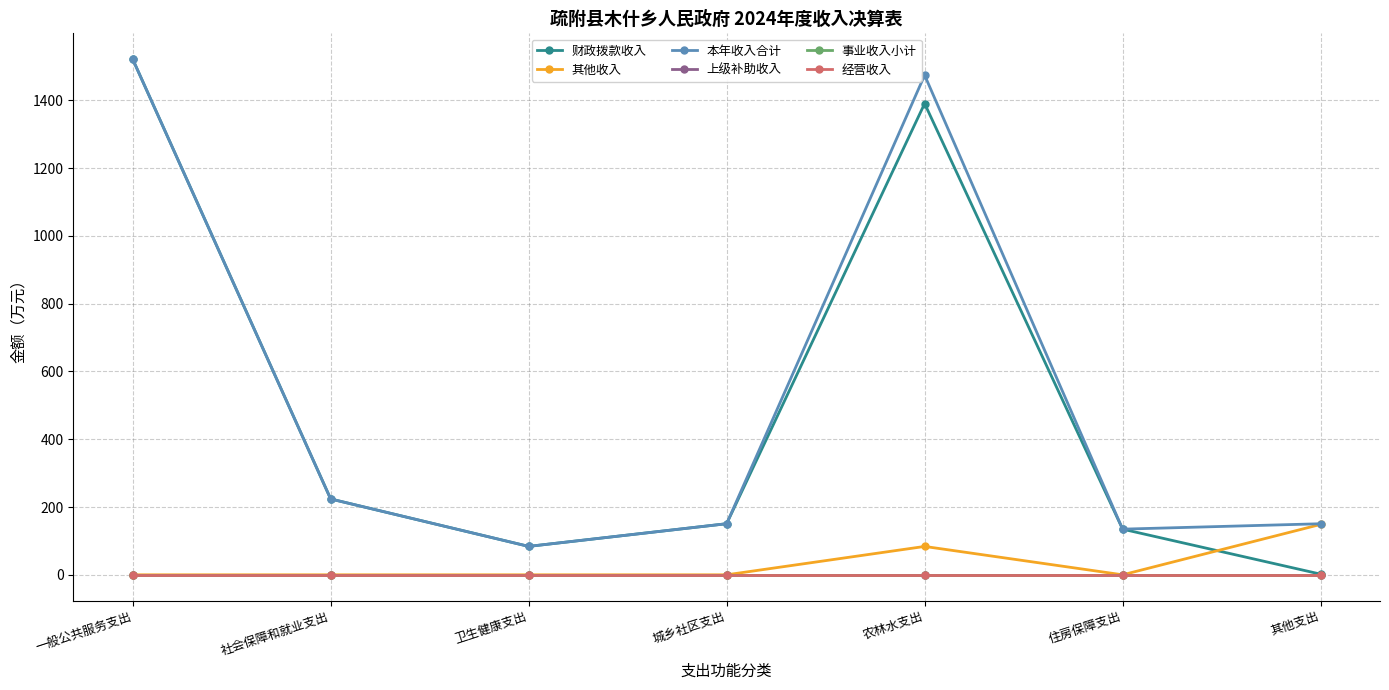

What position from the right is 城乡社区支出?

4